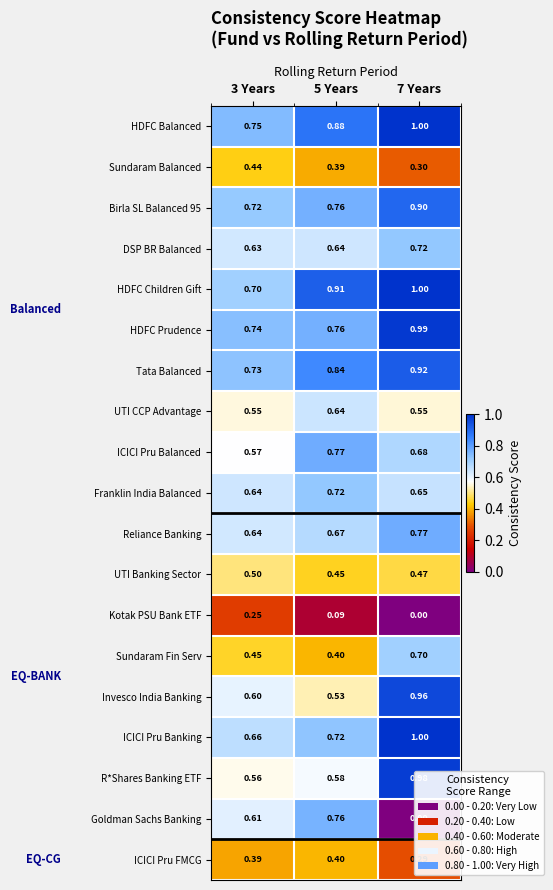

Which series has the largest range (max minus min)?

Goldman Sachs Banking